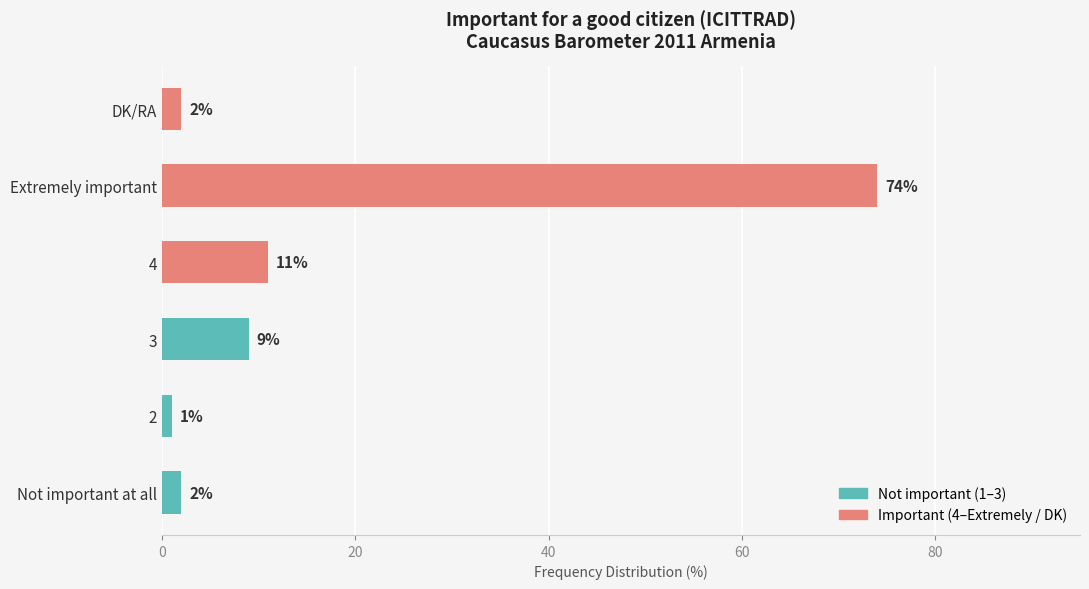

Which category has the lowest value across all series?

2